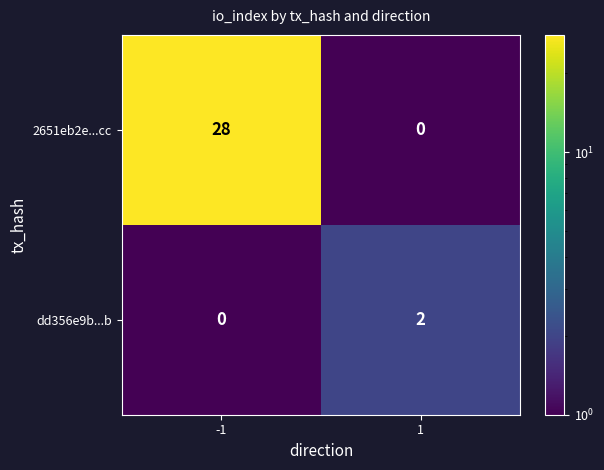

Rank the series by their maximum value, from highest to lowest.

2651eb2e...cc, dd356e9b...b